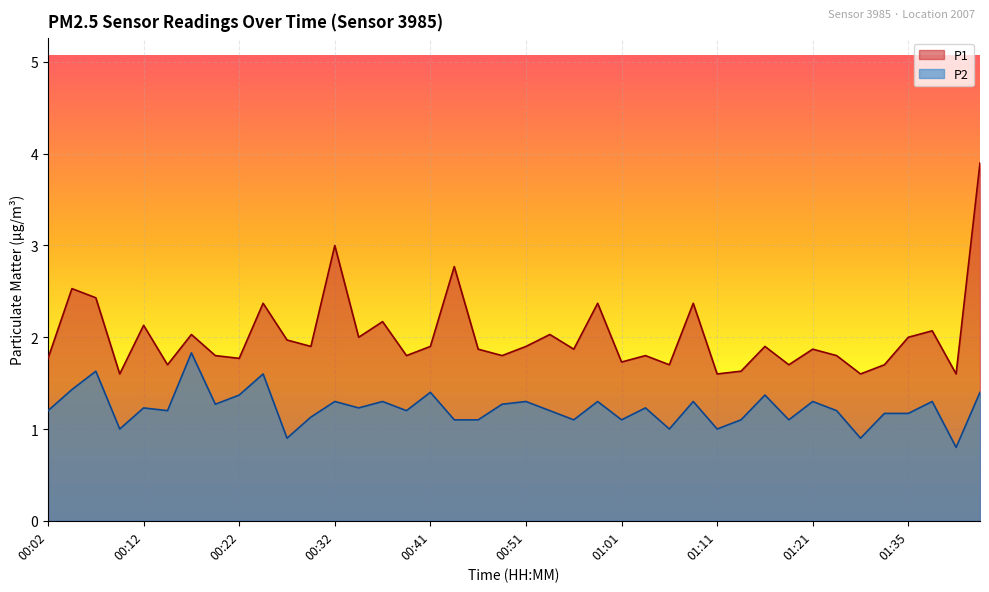

What are all the series names shown in the legend?

P1, P2